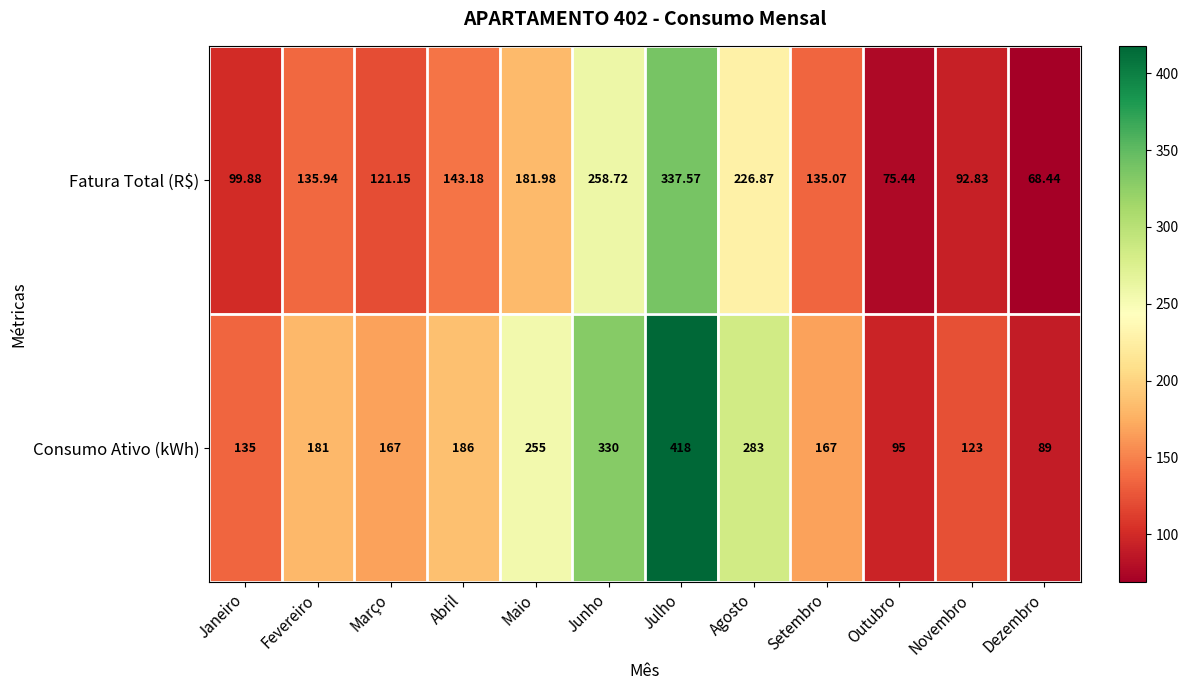

List the series in order of their overall mean, highest first.

Consumo Ativo (kWh), Fatura Total (R$)